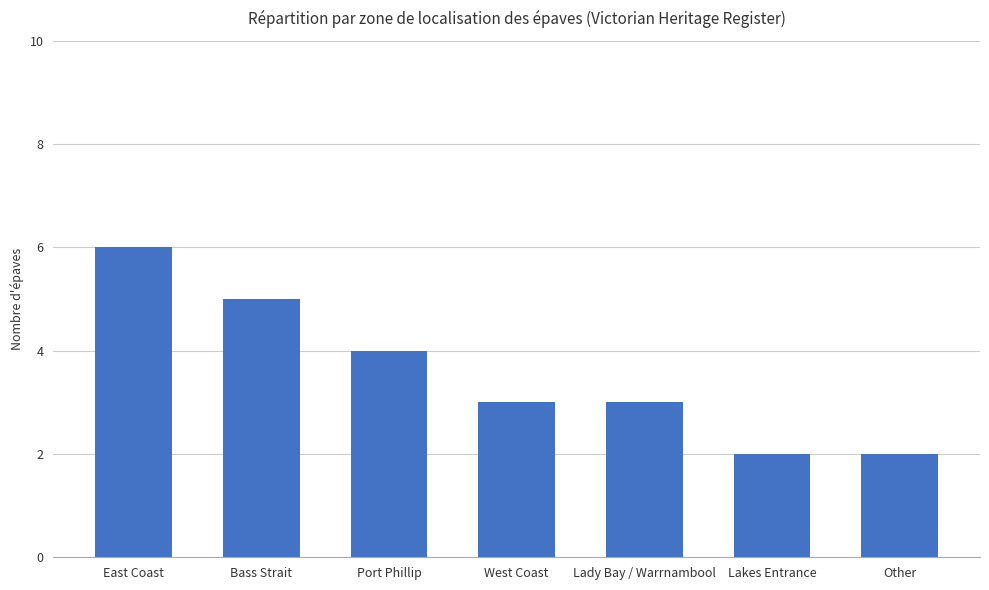

What is the value of the 7th bar from the left?

2